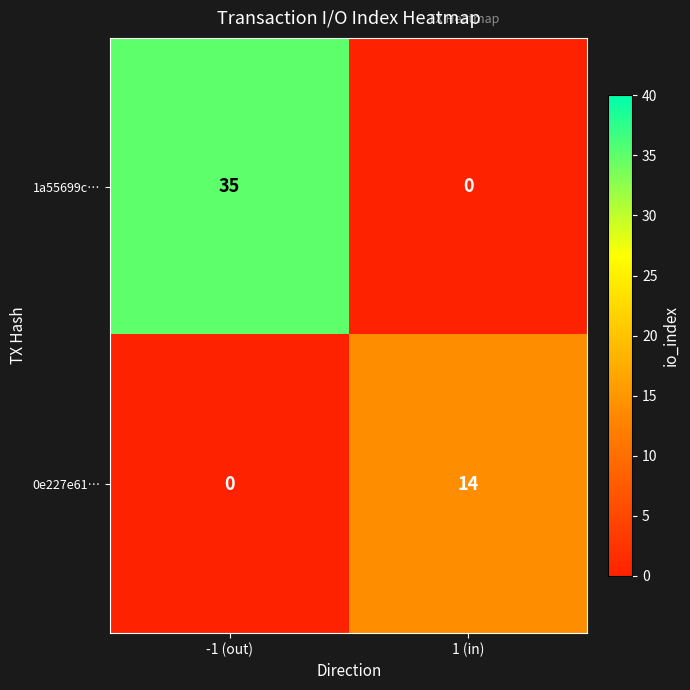

True or false: 0e227e61… has a value of 0 at -1 (out).

True